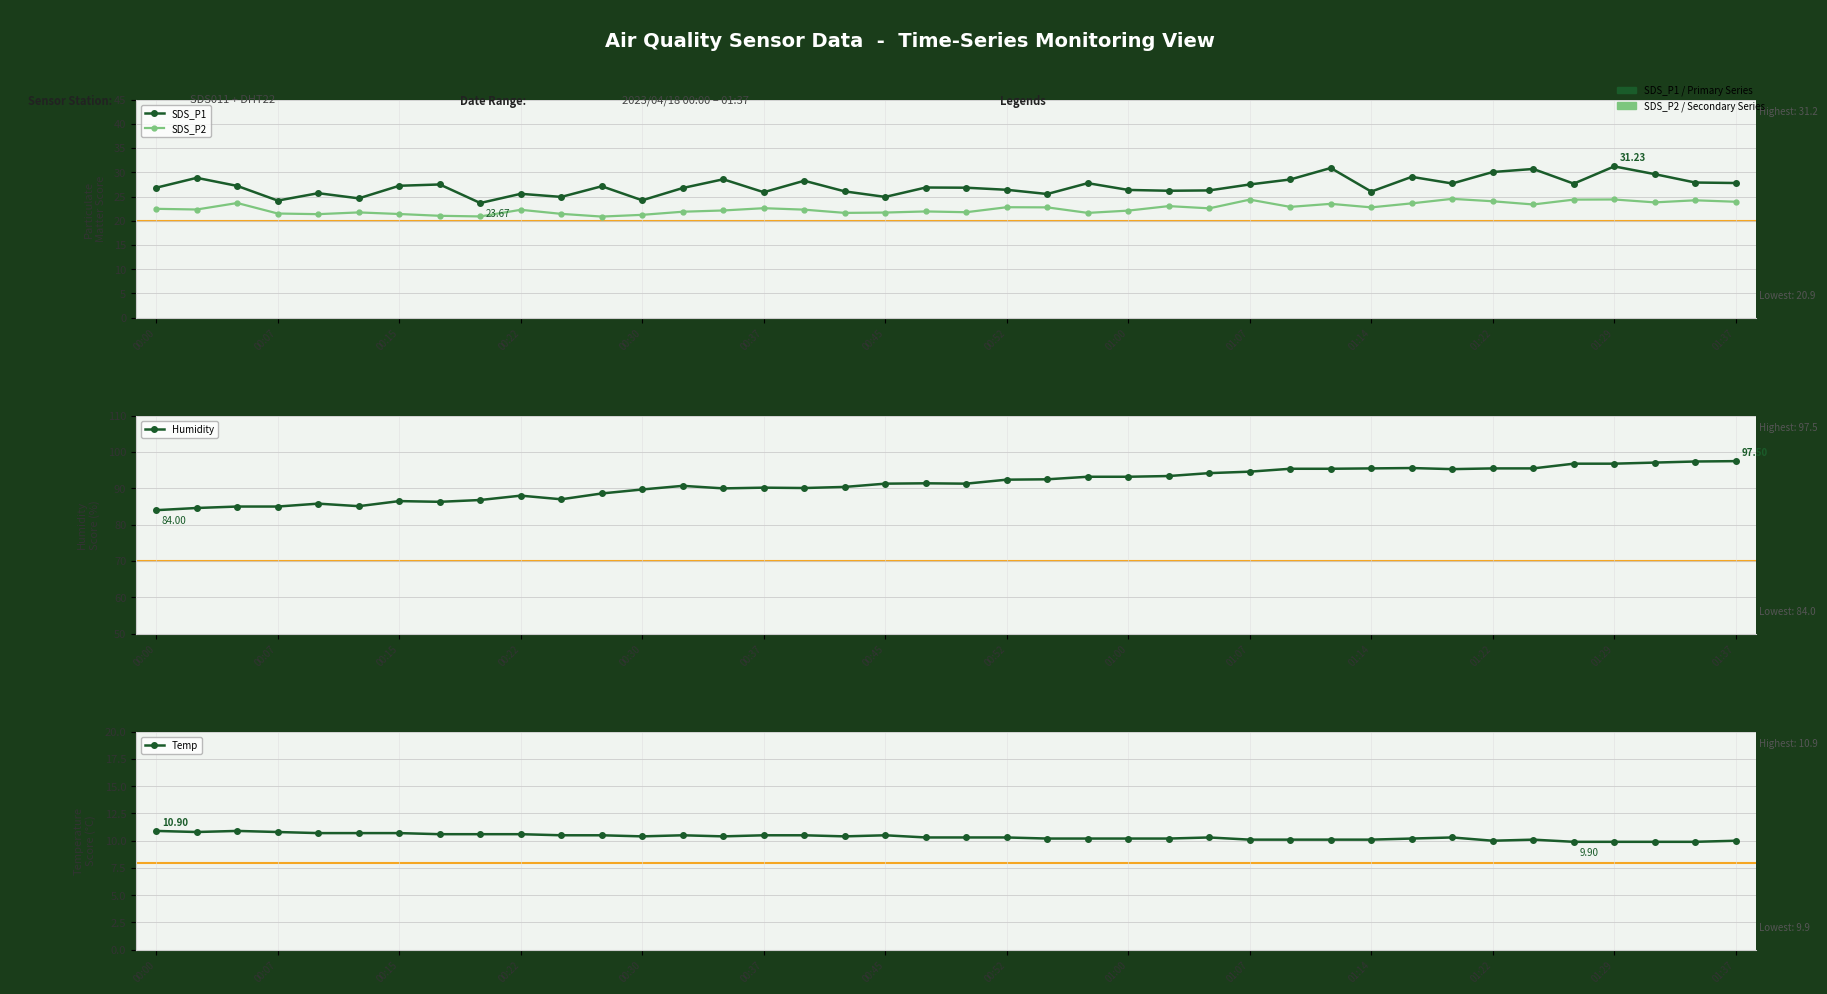

What is the label of the 21st point from the left?

20